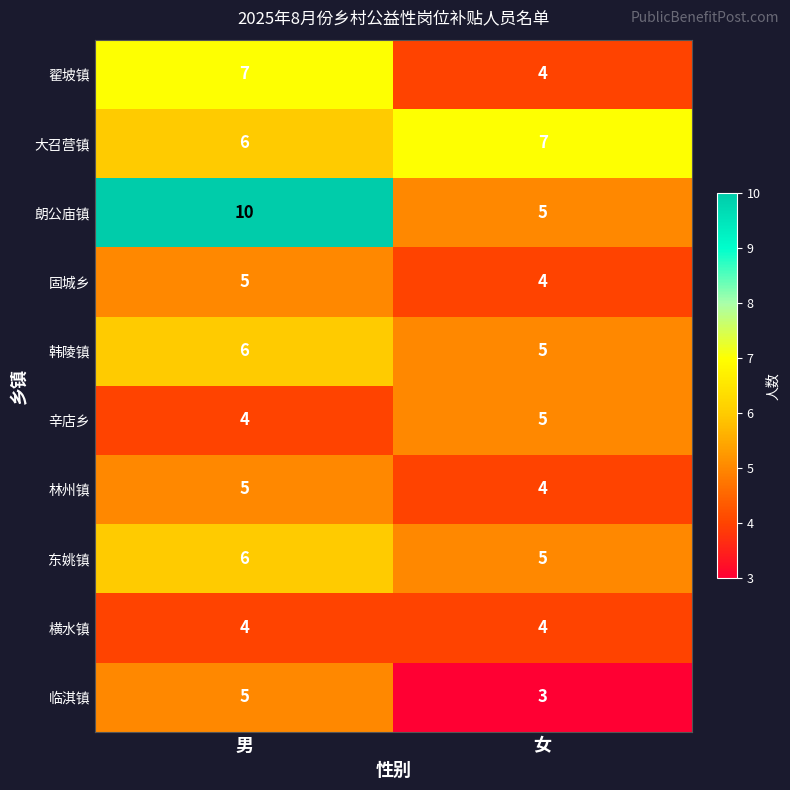

Reading left to right, list all the values displayed in this chart.

翟坡镇: 7	4
大召营镇: 6	7
朗公庙镇: 10	5
固城乡: 5	4
韩陵镇: 6	5
辛店乡: 4	5
林州镇: 5	4
东姚镇: 6	5
横水镇: 4	4
临淇镇: 5	3